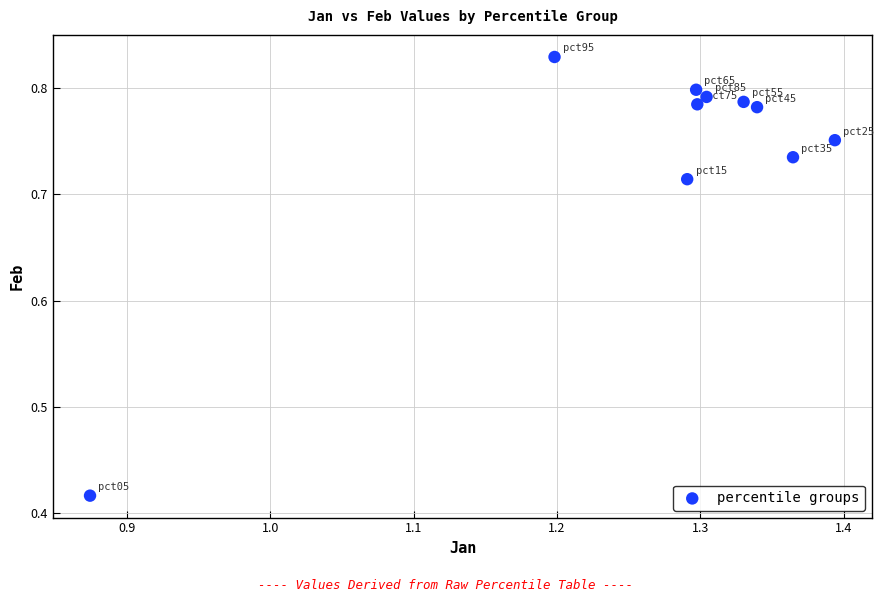

What is the average X value?

1.3